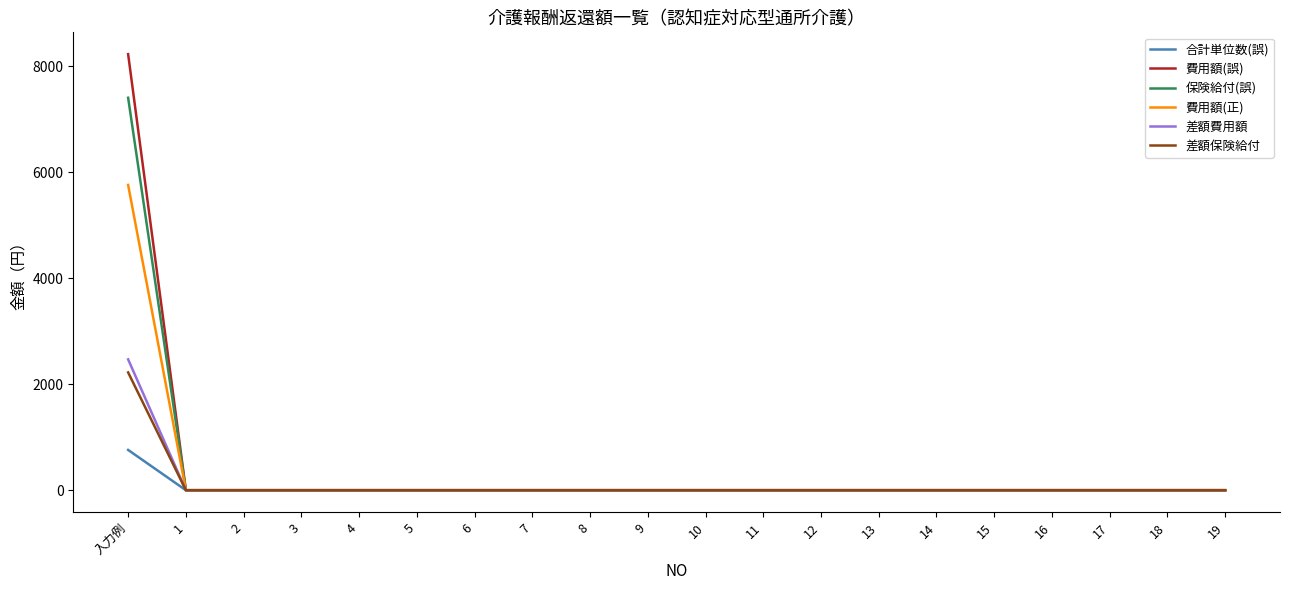

How many distinct data groups are displayed?

6